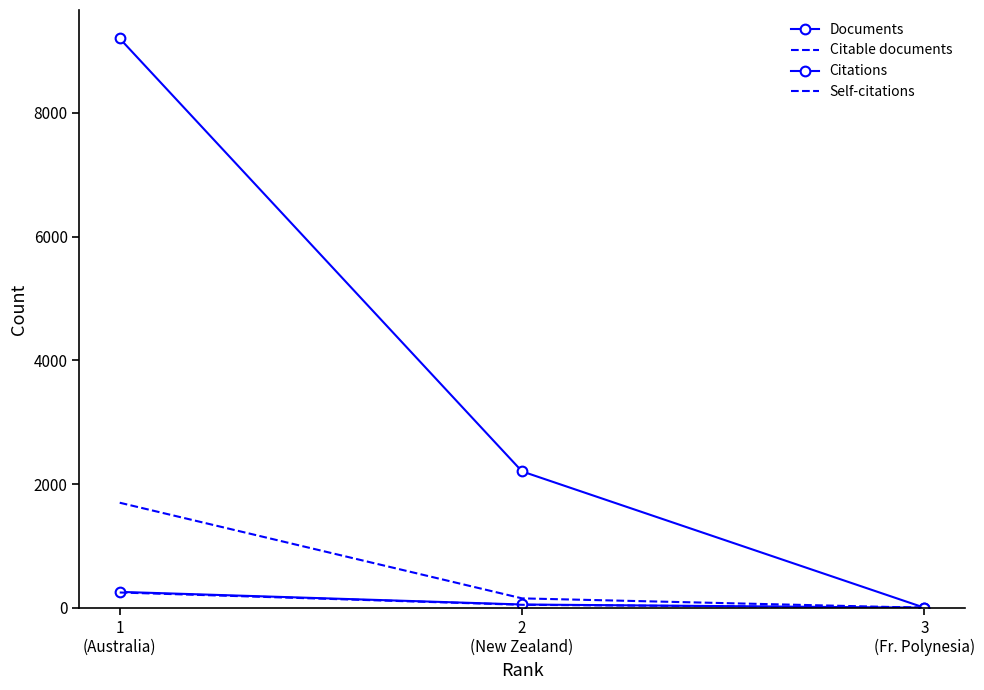

At which label does Citations first exceed 2204?

1
(Australia)